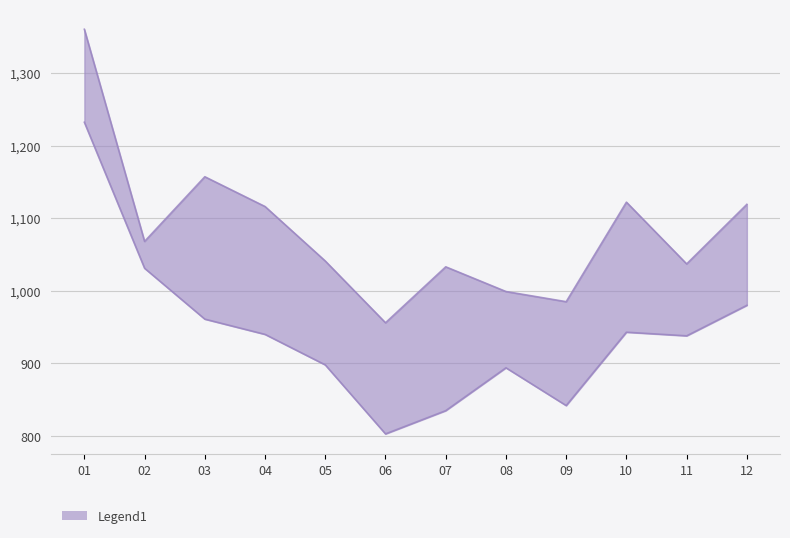

At which category does the chart reach its peak across all series?

01